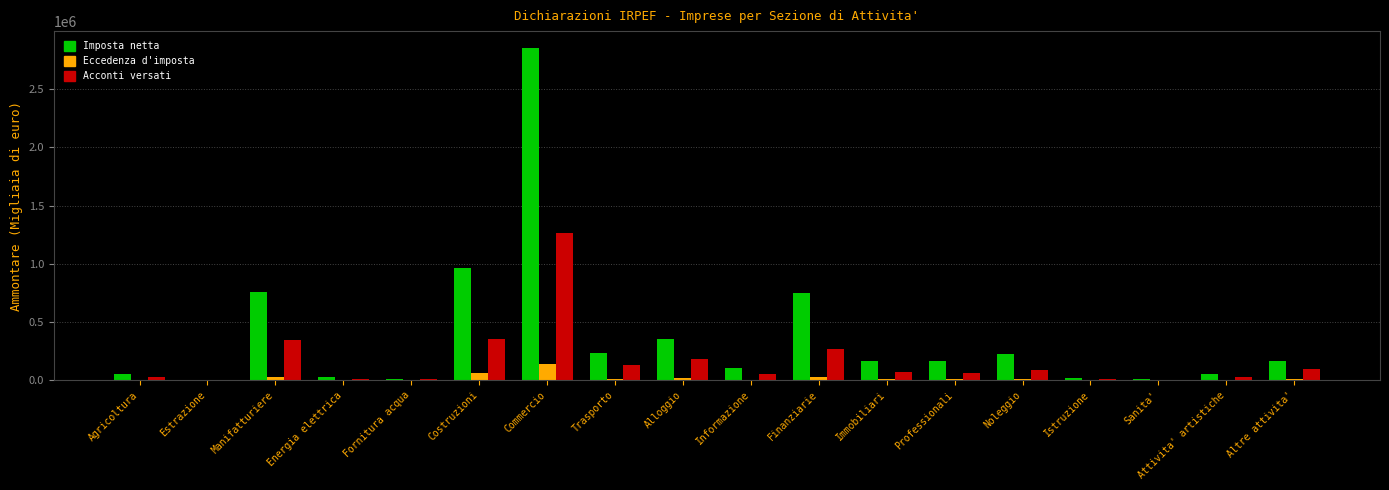

What is the sum of the Eccedenza d'imposta values at Istruzione and Noleggio?

11233